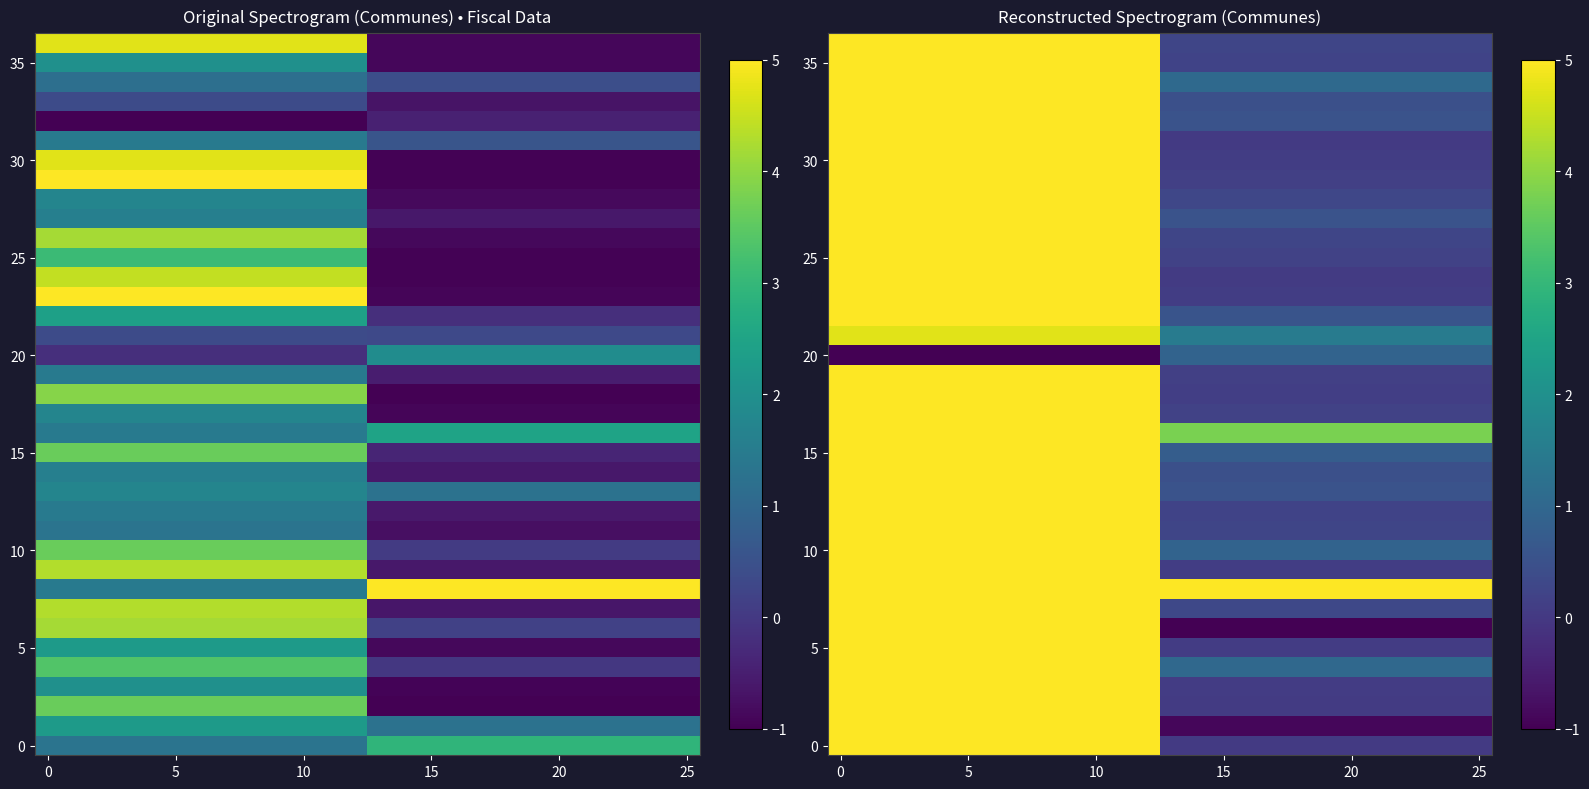

What is the smallest value displayed?

-1.0